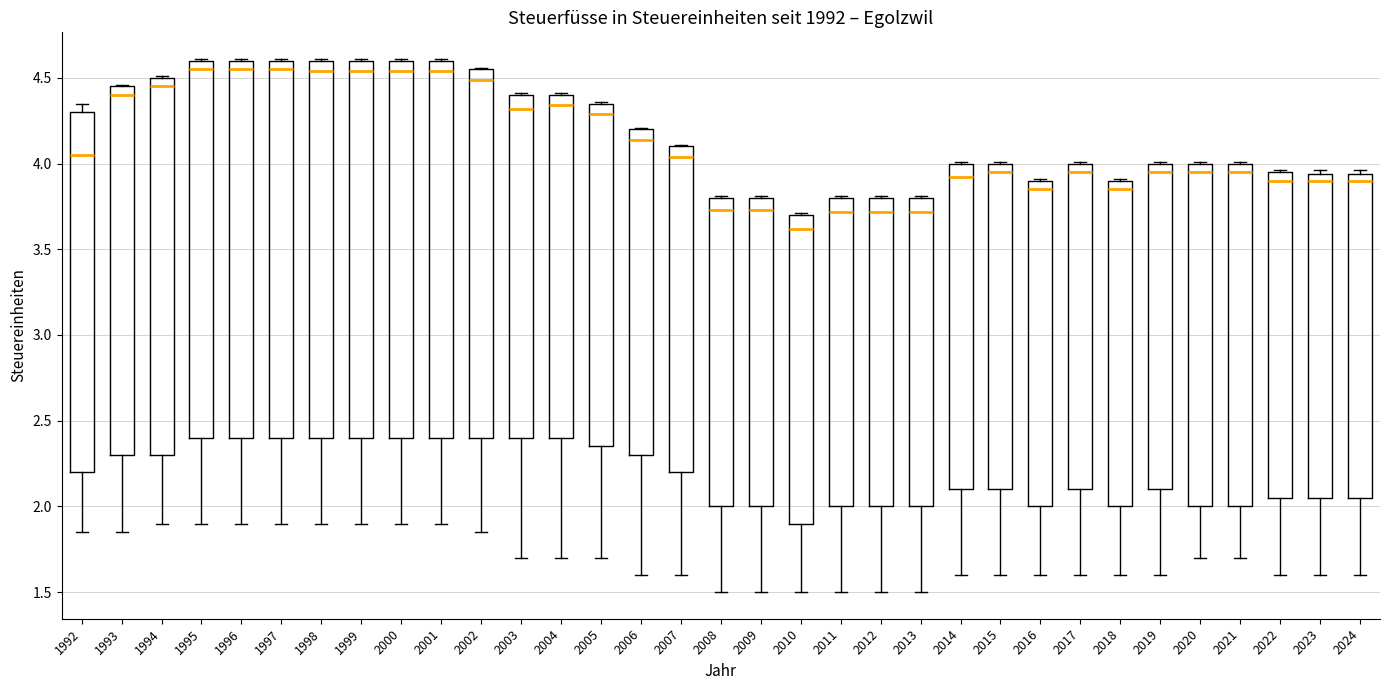

Where is the lower edge of the box at x = 2017 on the y-axis? The values are not printed on the chart, so give them approximately, as read against the axis.

2.10